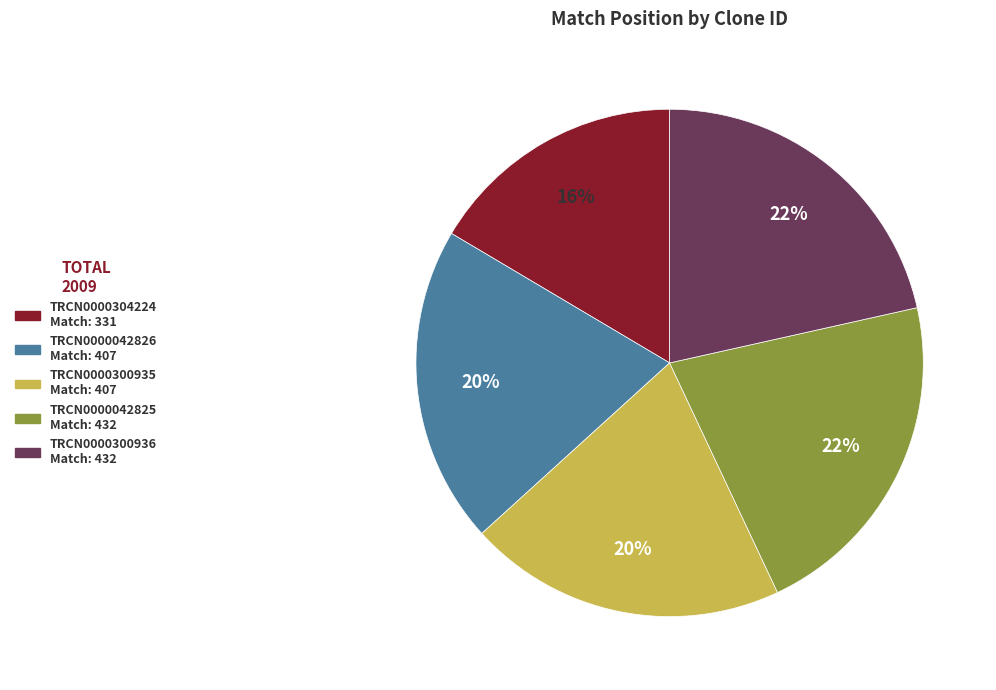

Combined, do TRCN0000300935 and TRCN0000304224 account for over 50%?

No